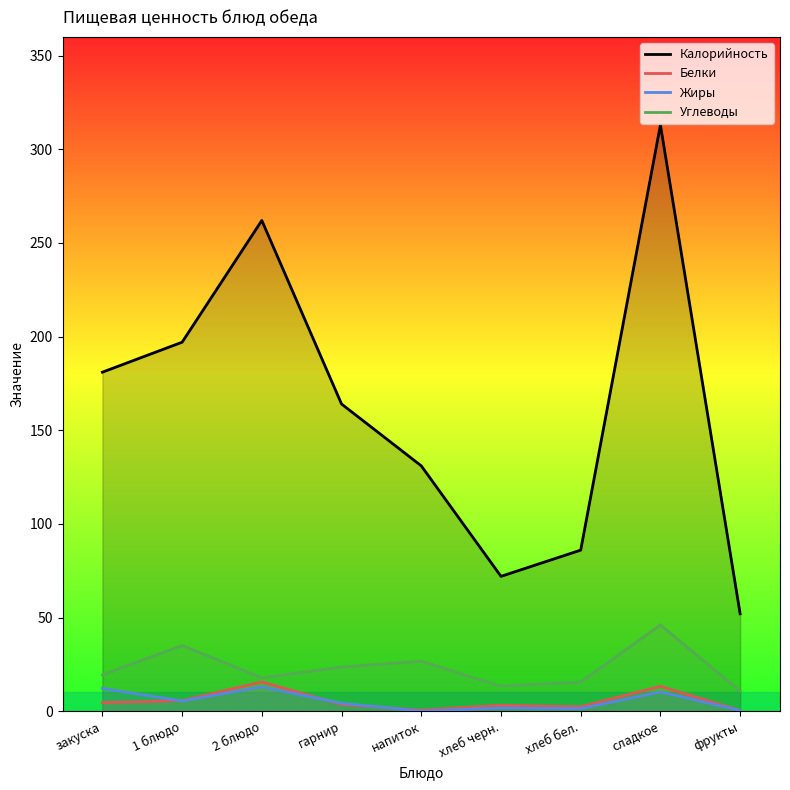

Is it true that Углеводы equals 26.7 at напиток?

True